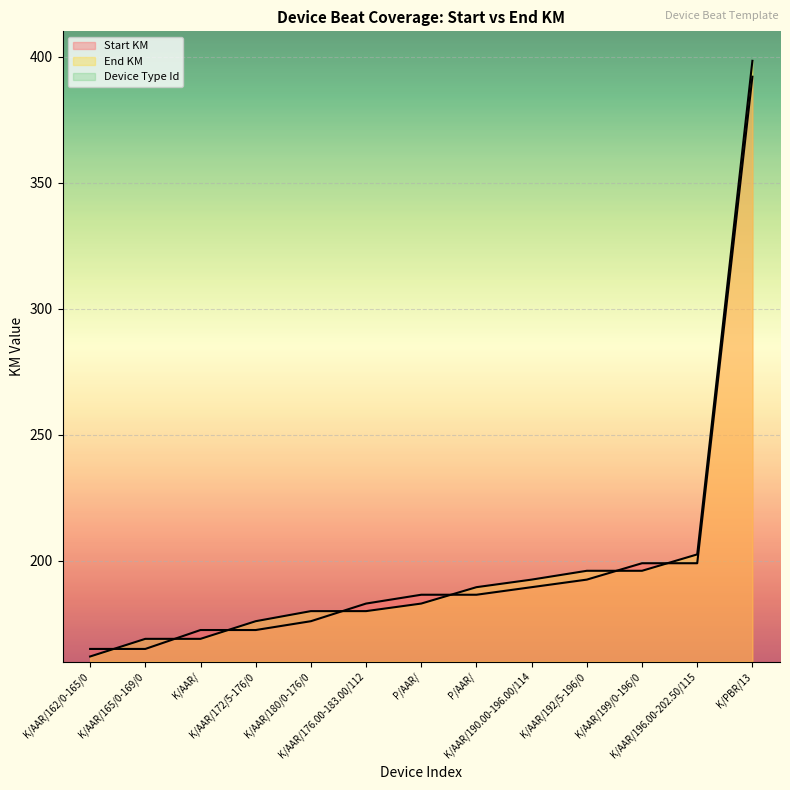

Reading left to right, what are all the values shown in this chart?

Start KM: 165.0	165.0	172.5	172.5	176.0	183.0	186.5	186.5	189.5	192.5	199.0	199.0	392.0
End KM: 162.0	169.0	169.0	176.0	180.0	180.0	183.0	189.5	192.5	196.0	196.0	202.5	398.3